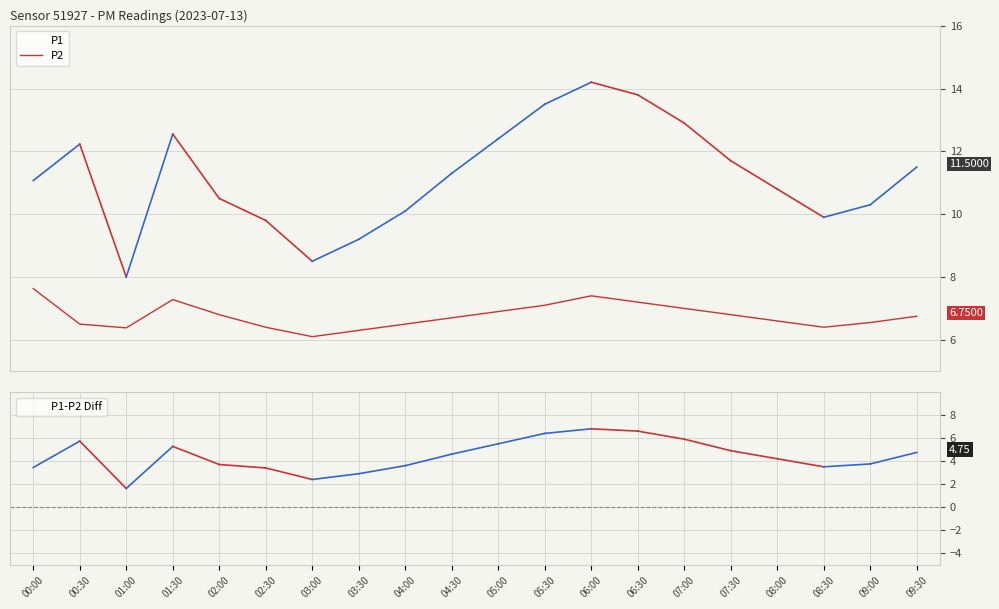

Reading right to left, what are all the values shown in this chart?

P1: 11.5	10.3	9.9	10.8	11.7	12.9	13.8	14.2	13.5	12.4	11.3	10.1	9.2	8.5	9.8	10.5	12.6	8.0	12.2	11.1
P2: 6.8	6.5	6.4	6.6	6.8	7.0	7.2	7.4	7.1	6.9	6.7	6.5	6.3	6.1	6.4	6.8	7.3	6.4	6.5	7.6
P1-P2 Diff: 4.8	3.8	3.5	4.2	4.9	5.9	6.6	6.8	6.4	5.5	4.6	3.6	2.9	2.4	3.4	3.7	5.3	1.6	5.7	3.4